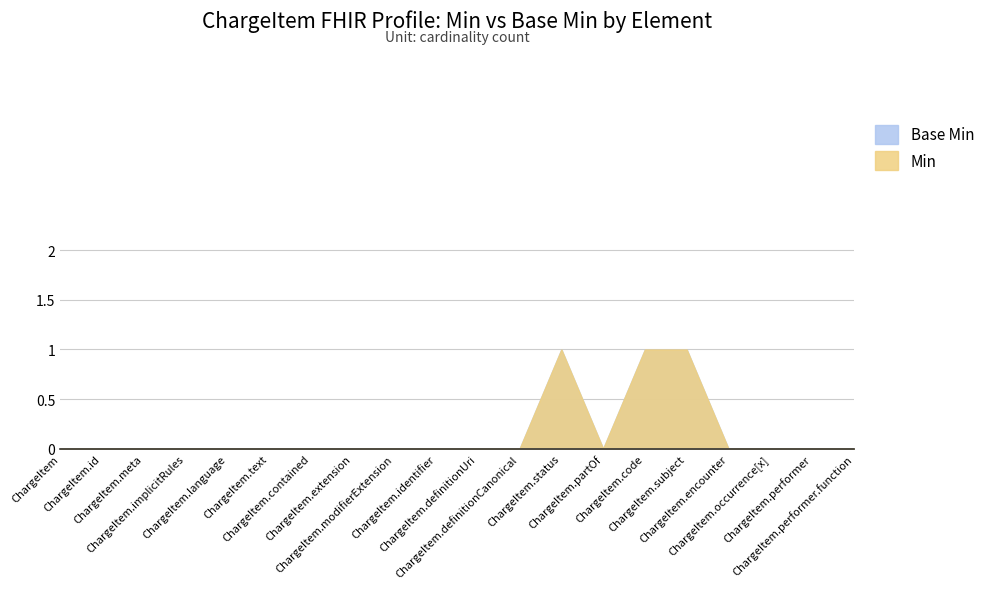

True or false: Min has more than 2 interior local peaks.

False